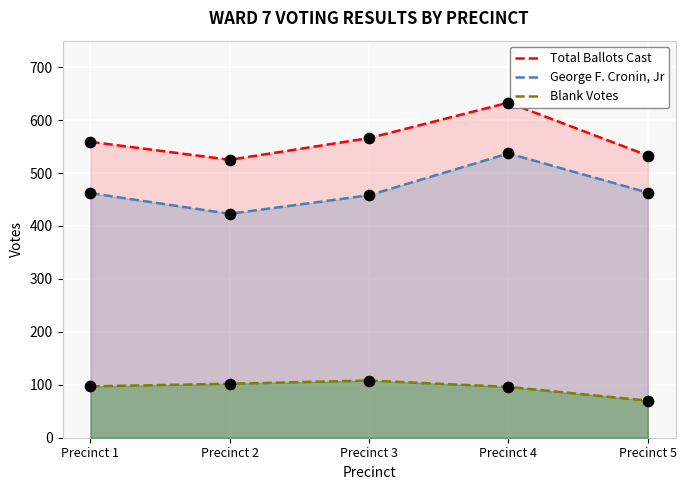

Which series has the largest Y range (max minus min)?

George F. Cronin, Jr